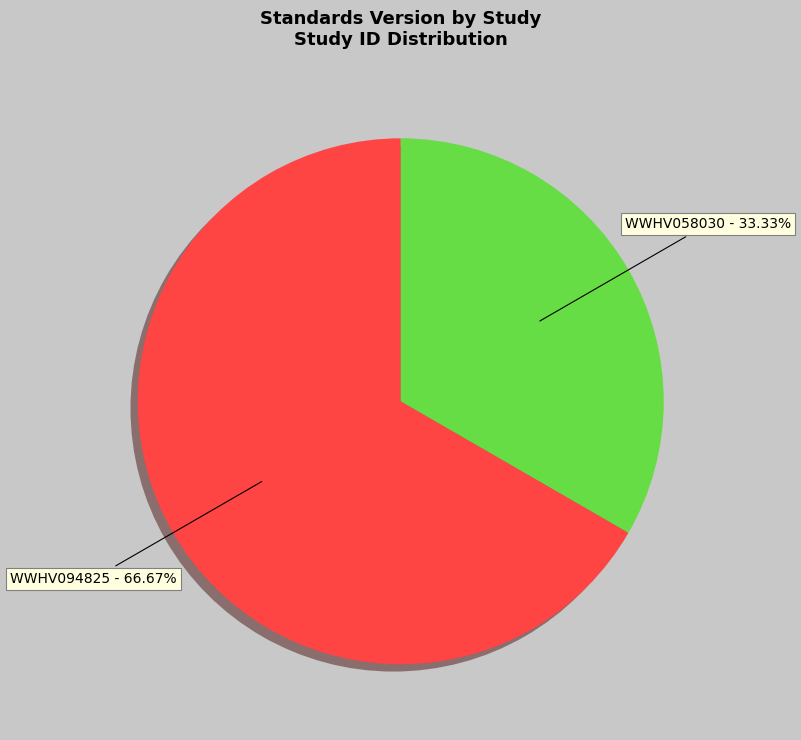

Rank the categories by value from lowest to highest.

WWHV058030, WWHV094825